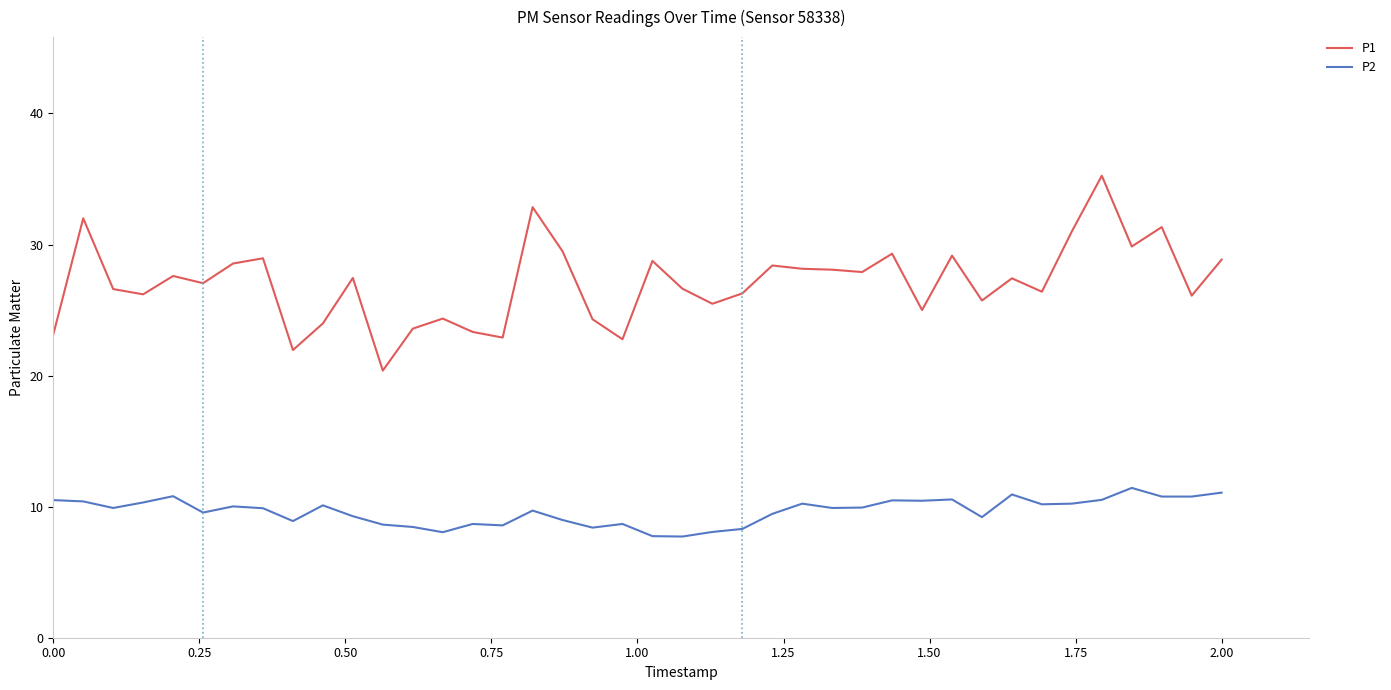

List the series in order of their peak value, lowest first.

P2, P1